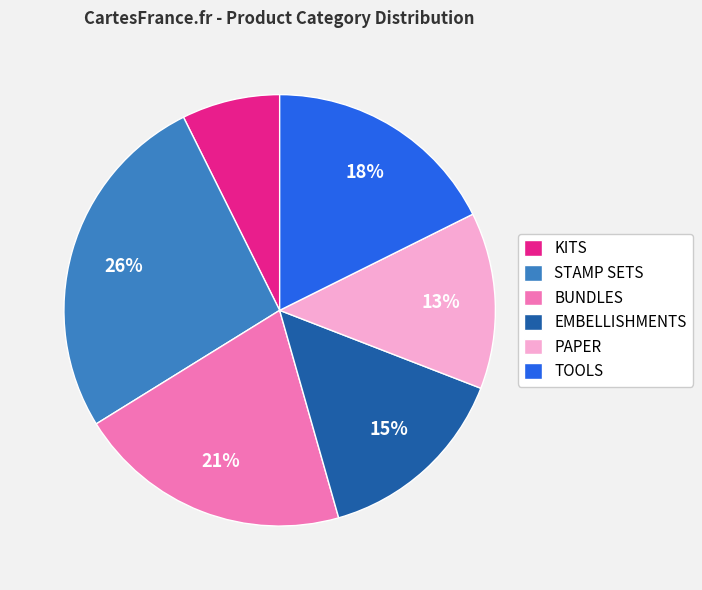

Is it true that TOOLS is 18% of the pie?

True